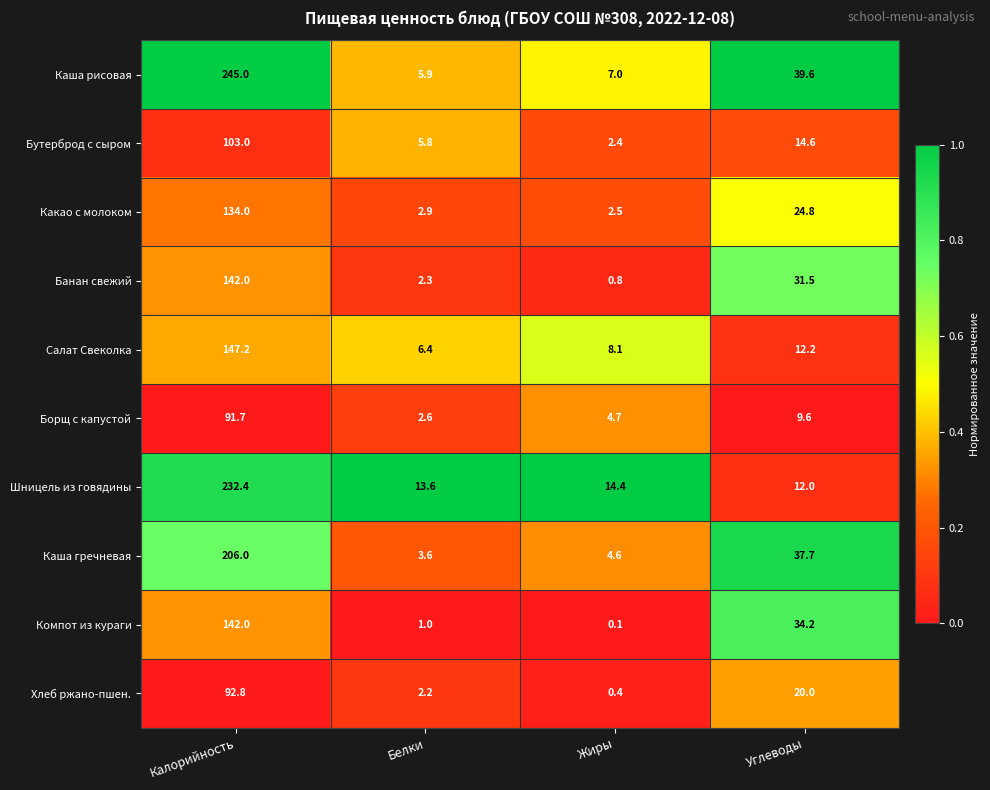

Read the Бутерброд с сыром value at Жиры.

2.4